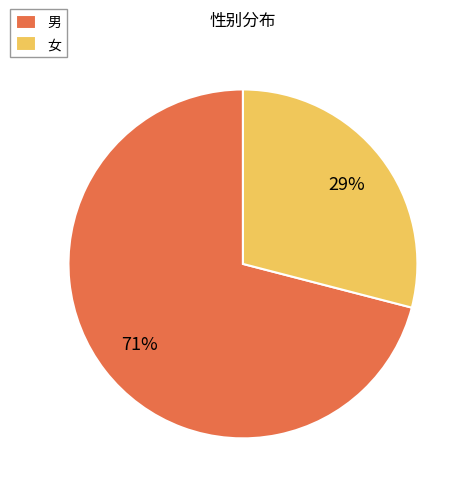

To the nearest percent, what percentage of the pie is 女?

29%